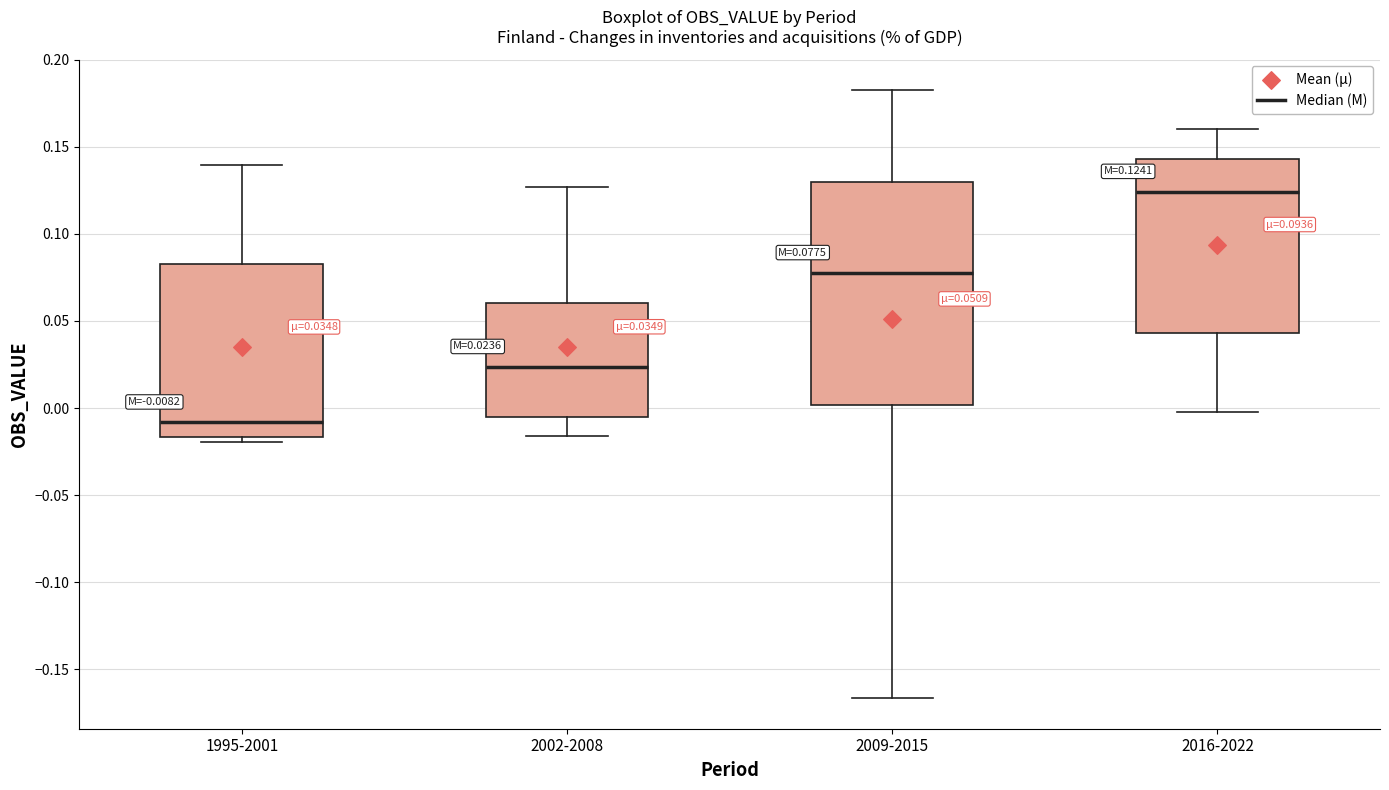

Comparing the boxes themselves (not the whiskers), which one is the tallest?

2009-2015